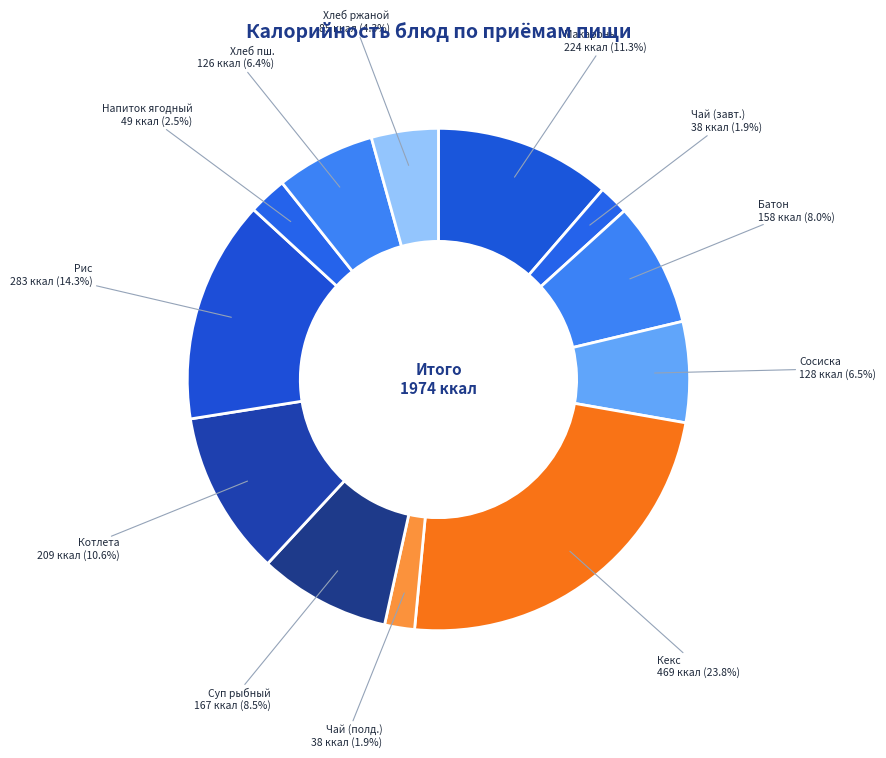

Is there any slice that represents more than half of the pie?

No